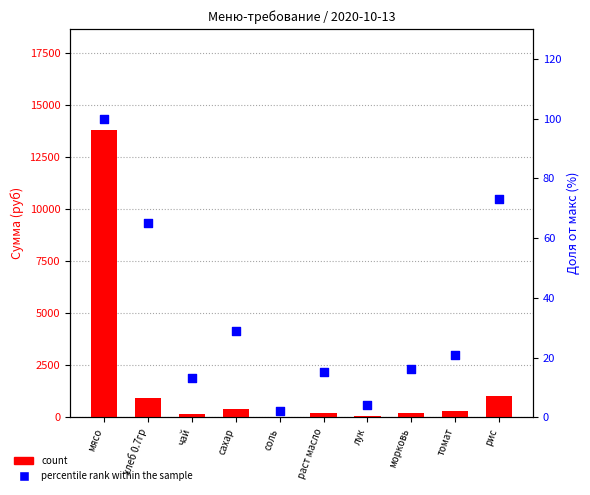

At which category is the sum across all series the highest?

мясо